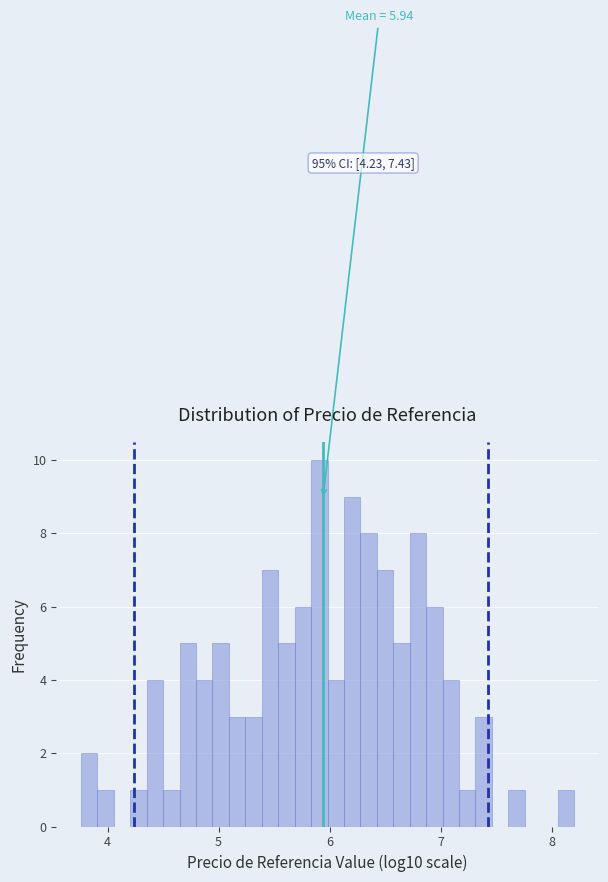

Read against the x-axis, roughly where is the centre of the tallest bar?

5.9